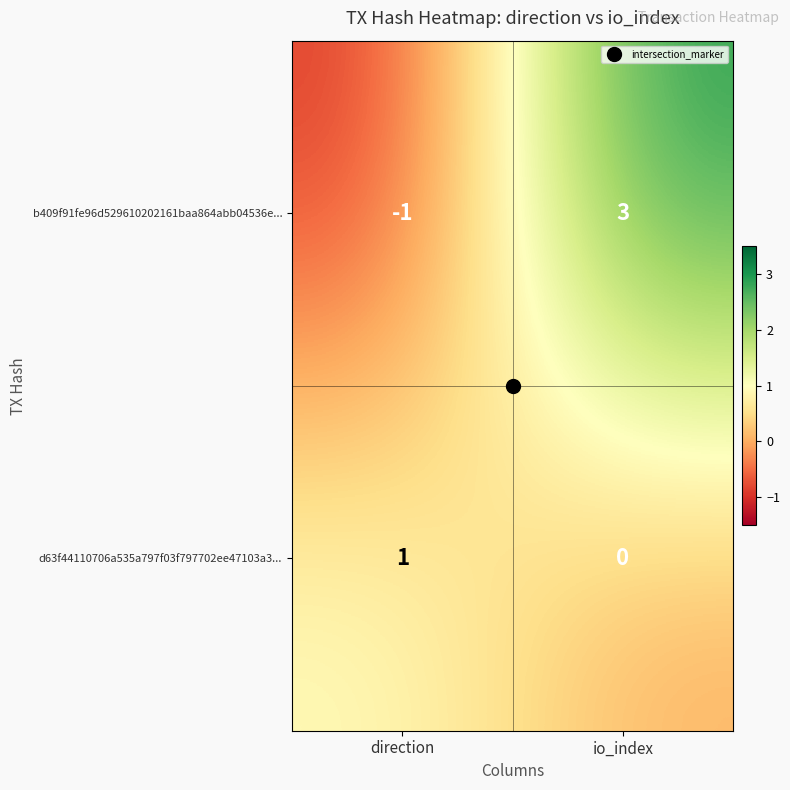

At which category does the chart reach its minimum across all series?

direction